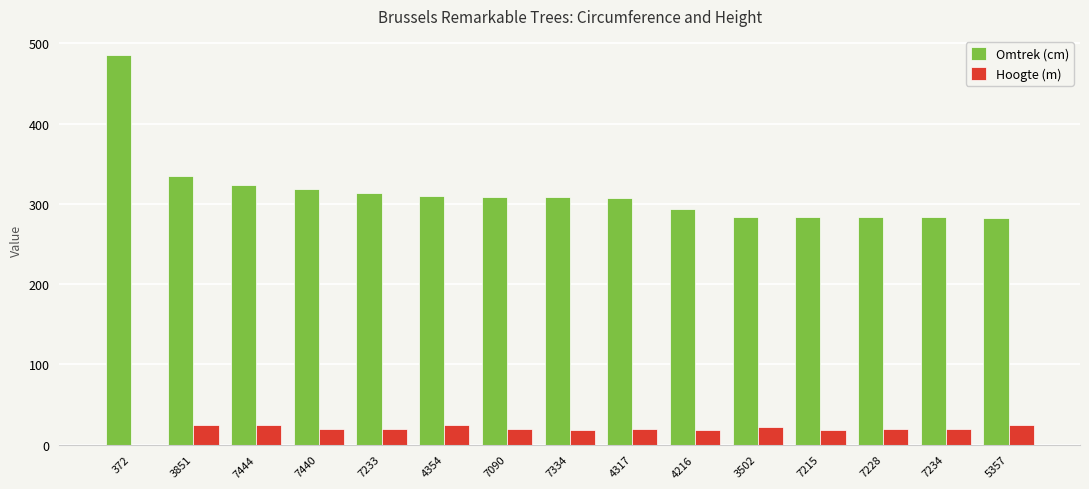

What is the highest value of the Hoogte (m) series?

25